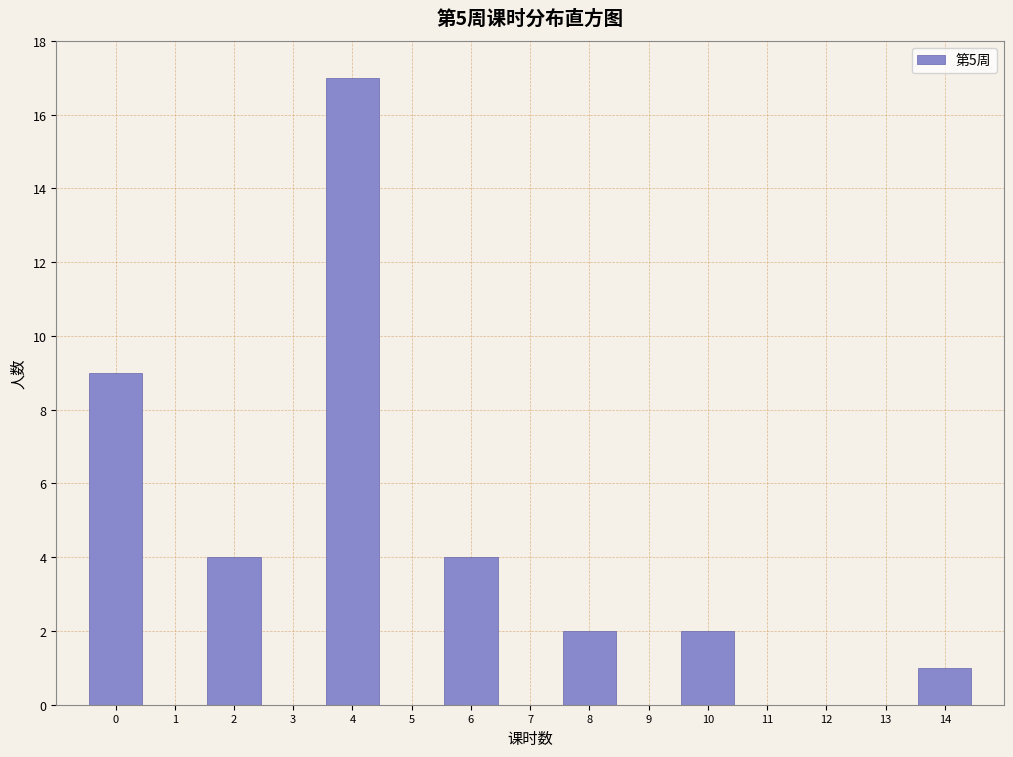

Which range on the x-axis has the tallest bar?

3.5 to 4.5